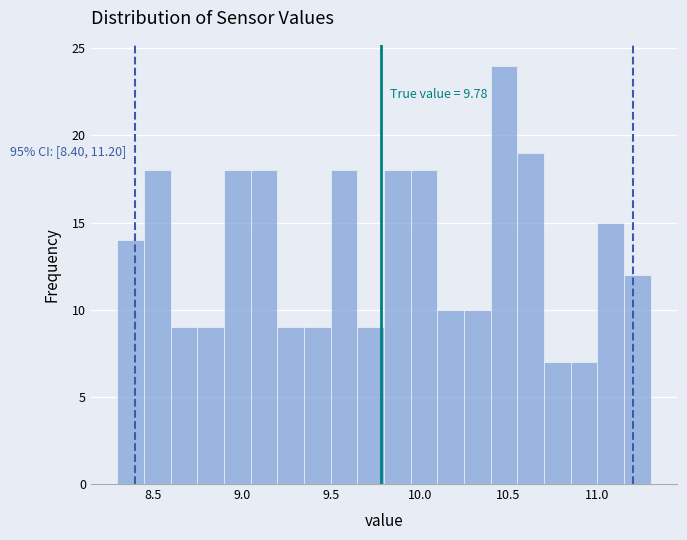

Around what value on the x-axis is the tallest bar? Give the approximate position of its centre, as read against the axis.

10.50